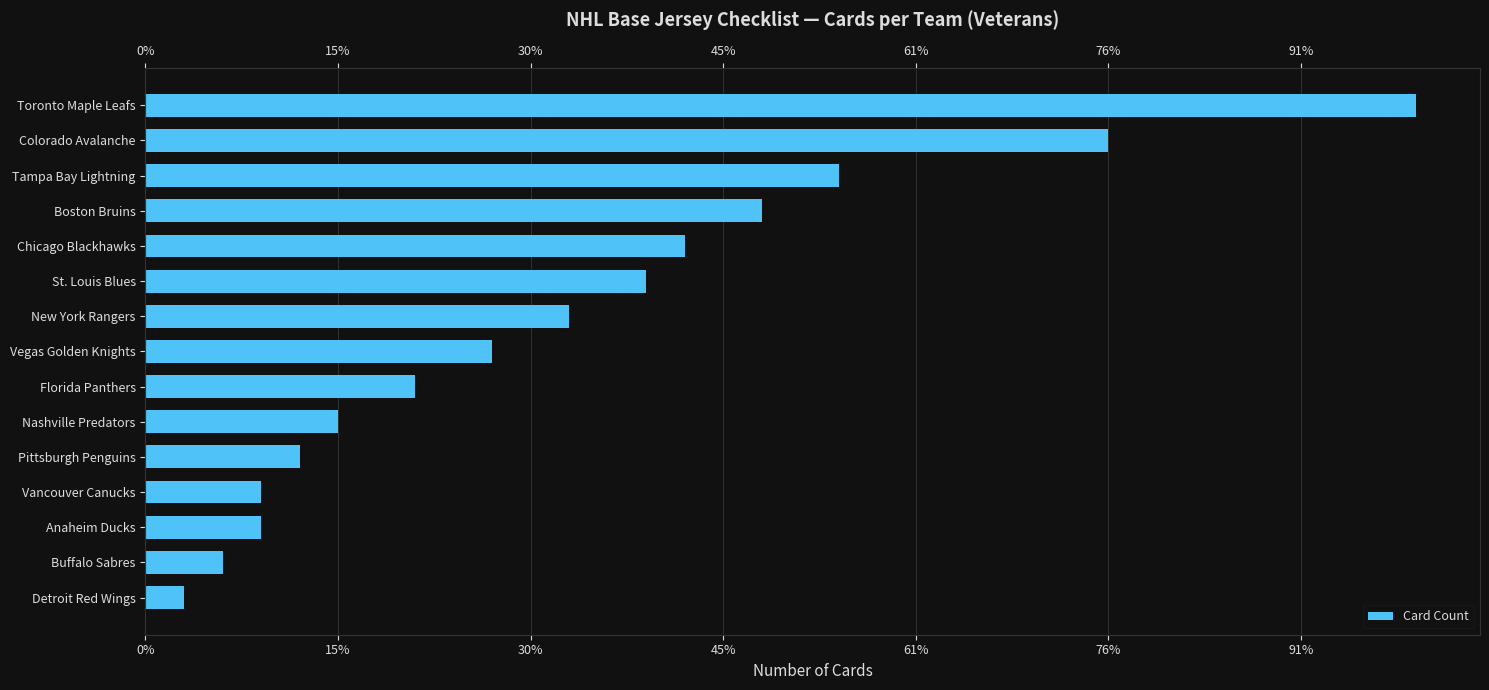

What position from the left is 10?

11